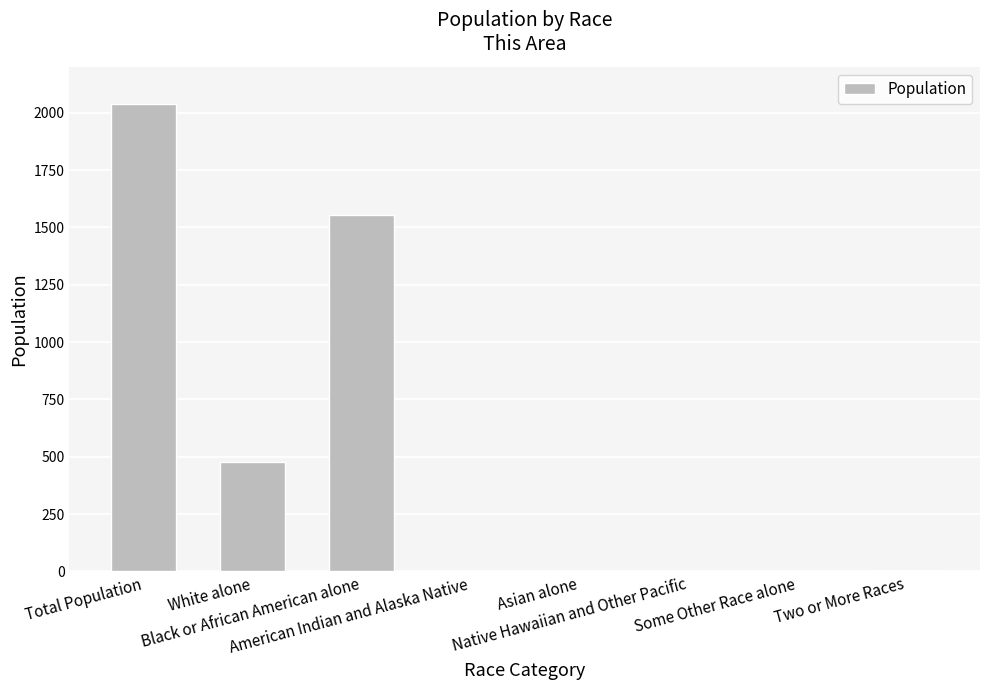

Where does the data first go above 5?

Total Population